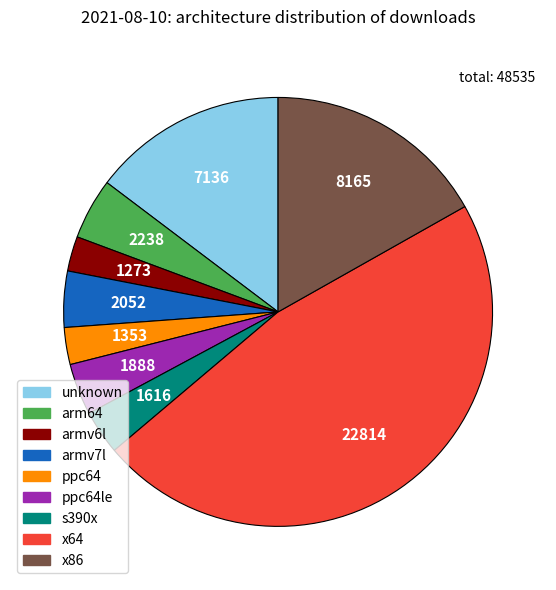

What is the largest slice in the pie chart?

x64